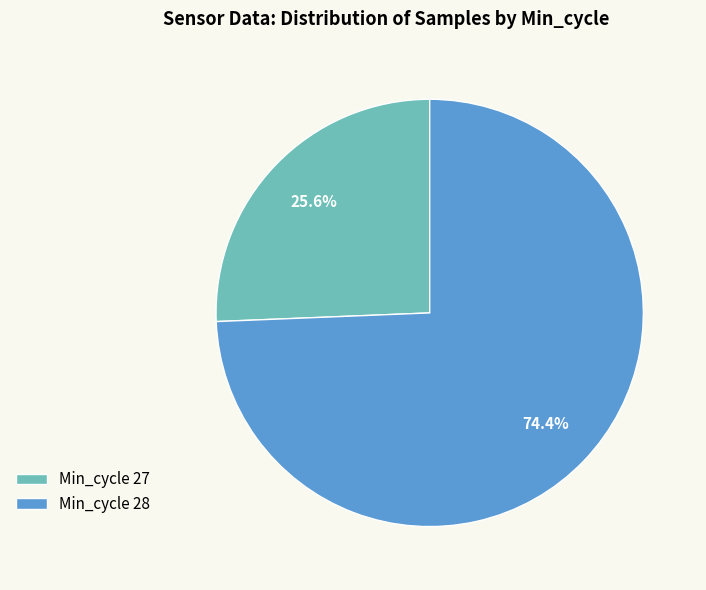

Approximately how many times larger is the value at Min_cycle 27 compared to Min_cycle 28?

0.3